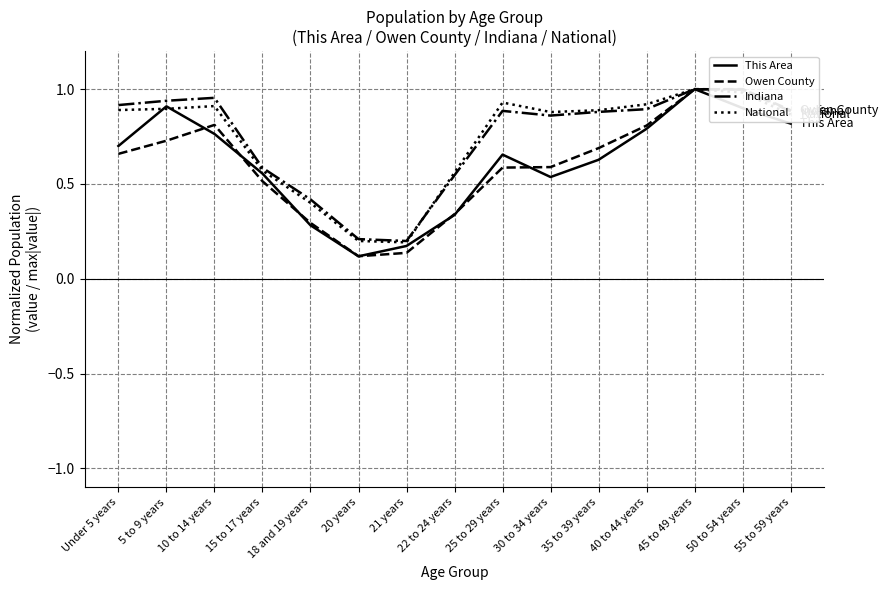

Reading left to right, extract all data points from this chart.

This Area: 0.7	0.9	0.8	0.6	0.3	0.1	0.2	0.3	0.7	0.5	0.6	0.8	1.0	0.9	0.8
Owen County: 0.7	0.7	0.8	0.5	0.3	0.1	0.1	0.3	0.6	0.6	0.7	0.8	1.0	1.0	0.9
Indiana: 0.9	0.9	1.0	0.6	0.4	0.2	0.2	0.5	0.9	0.9	0.9	0.9	1.0	1.0	0.9
National: 0.9	0.9	0.9	0.6	0.4	0.2	0.2	0.6	0.9	0.9	0.9	0.9	1.0	1.0	0.9